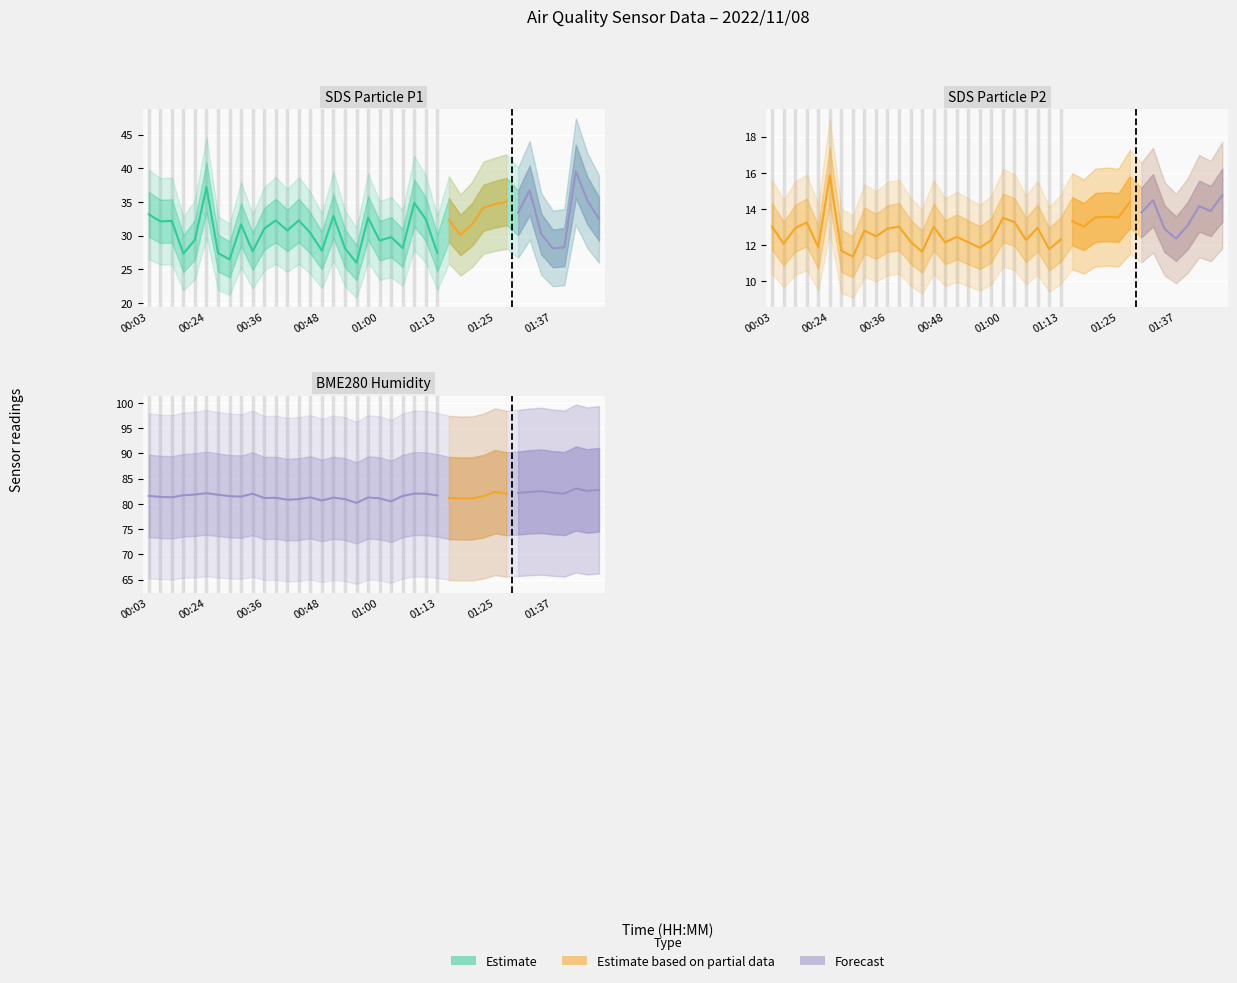

Does the chart display data point markers on the line(s)?

No